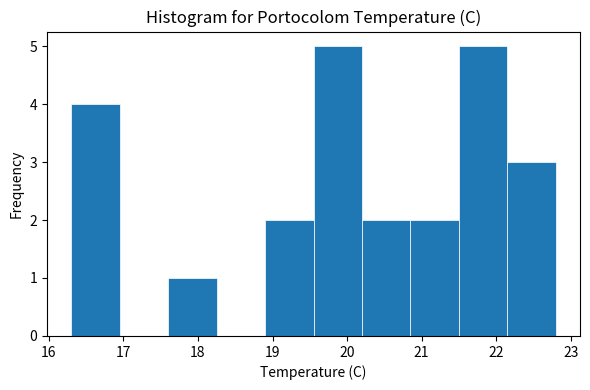

Reading left to right, list every bar in this chart as the range it spans on the x-axis followed by its height. Neither the bar edges nor the heights are printed on the chart, so give them approximately, as read against the axes.

16.30 to 16.95: 4
16.95 to 17.60: 0
17.60 to 18.25: 1
18.25 to 18.90: 0
18.90 to 19.55: 2
19.55 to 20.20: 5
20.20 to 20.85: 2
20.85 to 21.50: 2
21.50 to 22.15: 5
22.15 to 22.80: 3